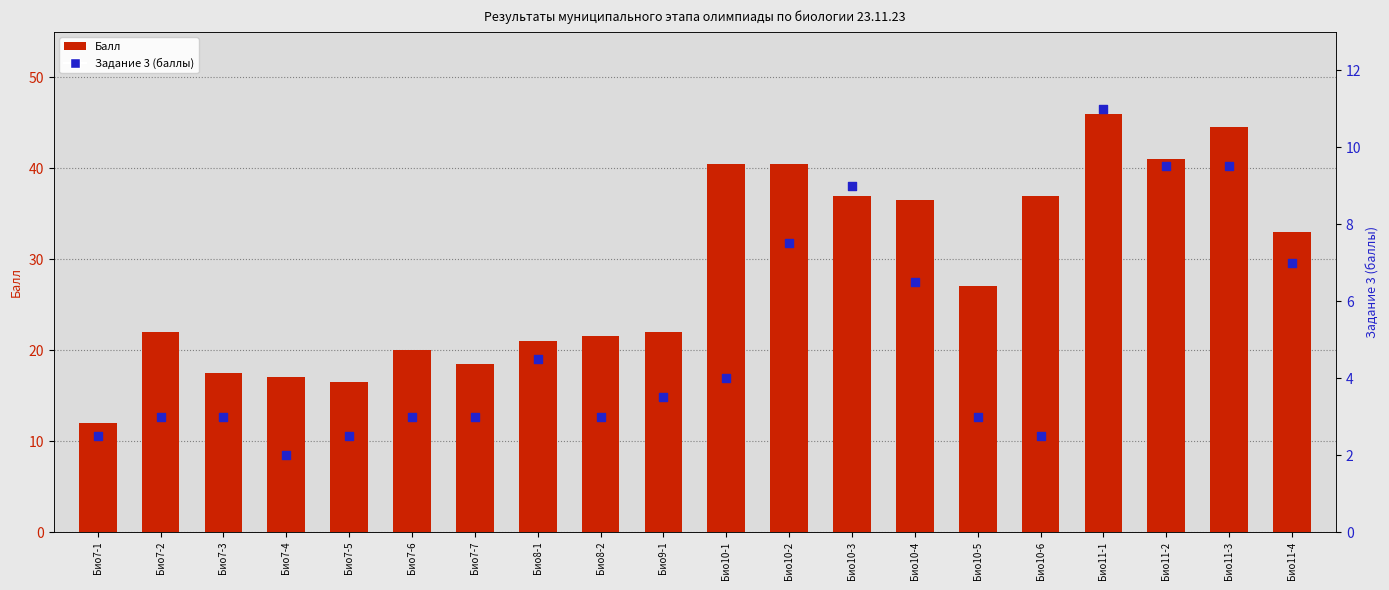

Which series has the largest total across all categories?

Балл